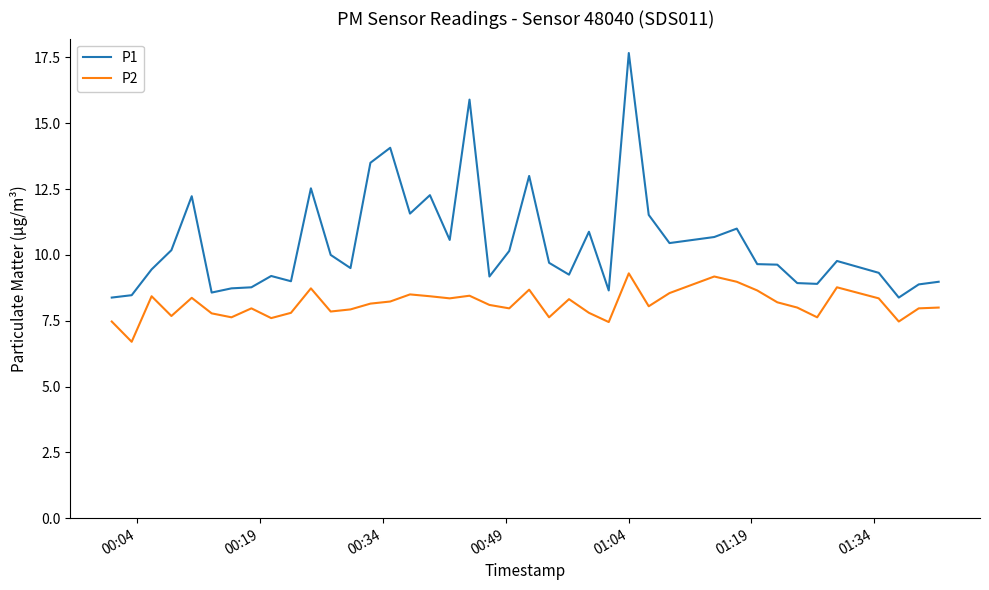

What is the maximum value for P1?

17.7